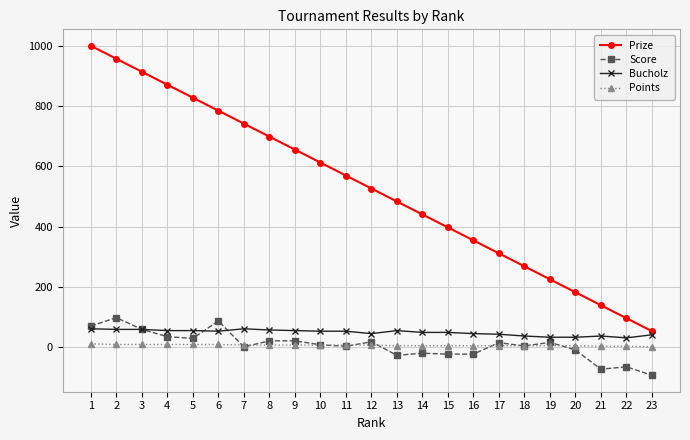

Does the chart display data point markers on the line(s)?

Yes